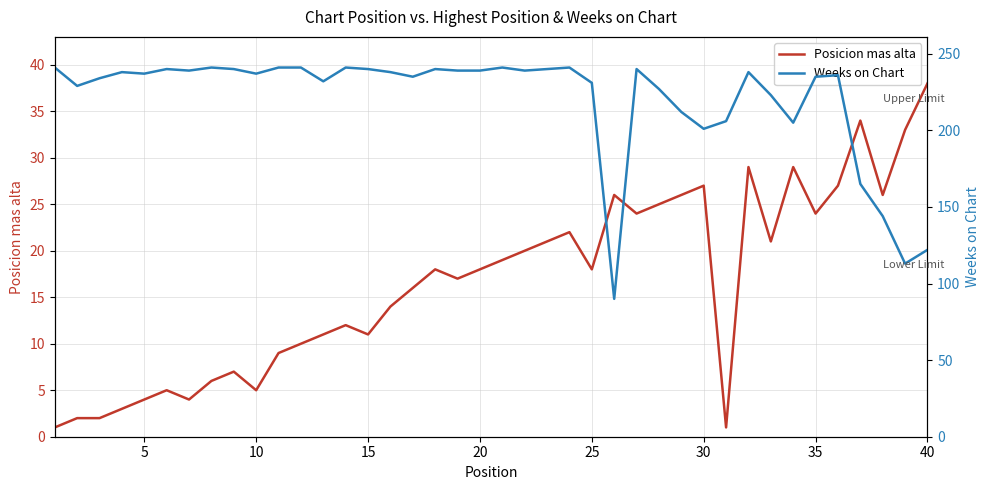

True or false: Posicion mas alta has a value of 4 at 5.

True